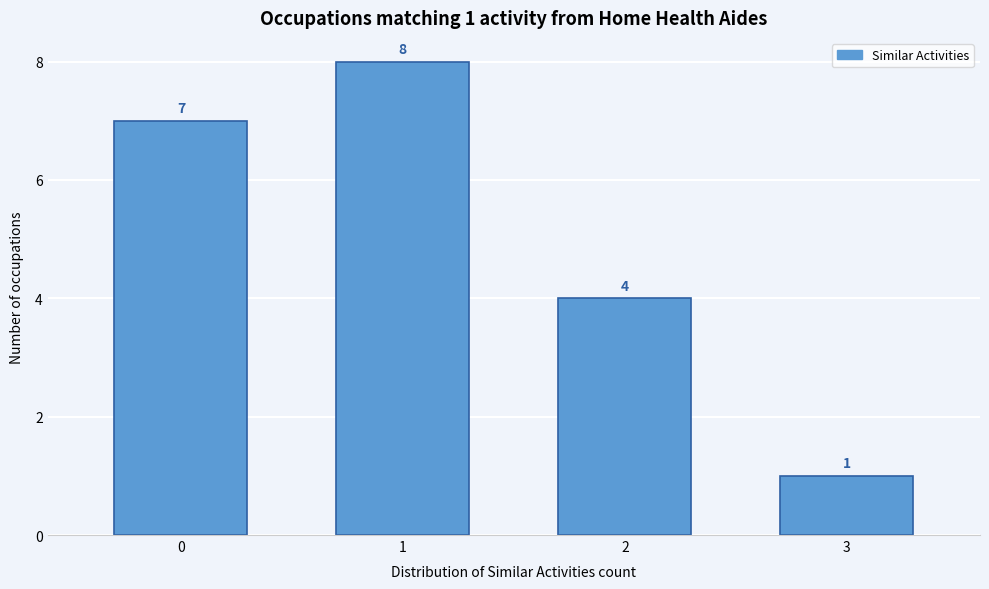

Reading left to right, what are all the values shown in this chart?

0=7	1=8	2=4	3=1